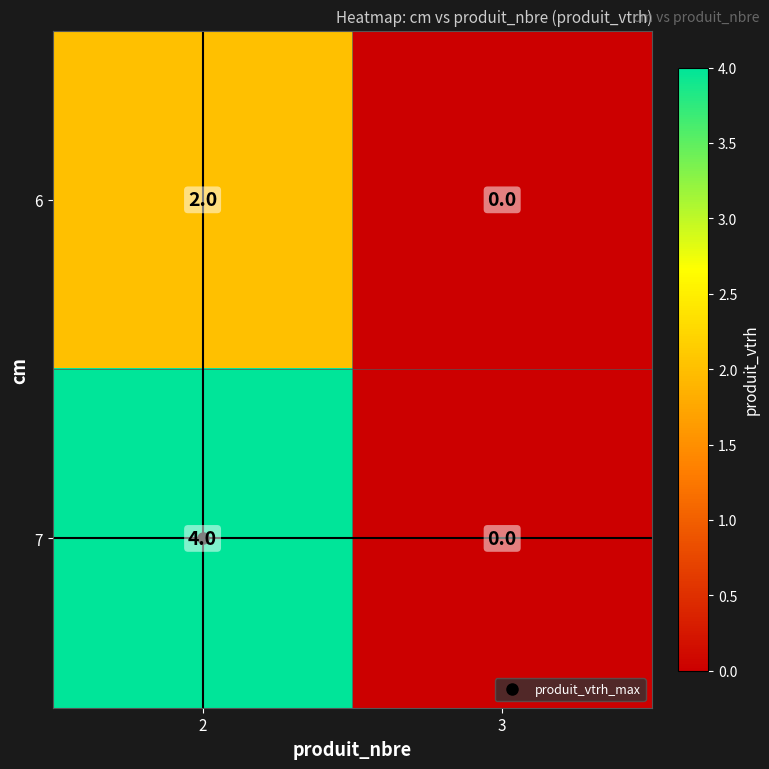

The 7 series shows 4 at 2. True or false?

True